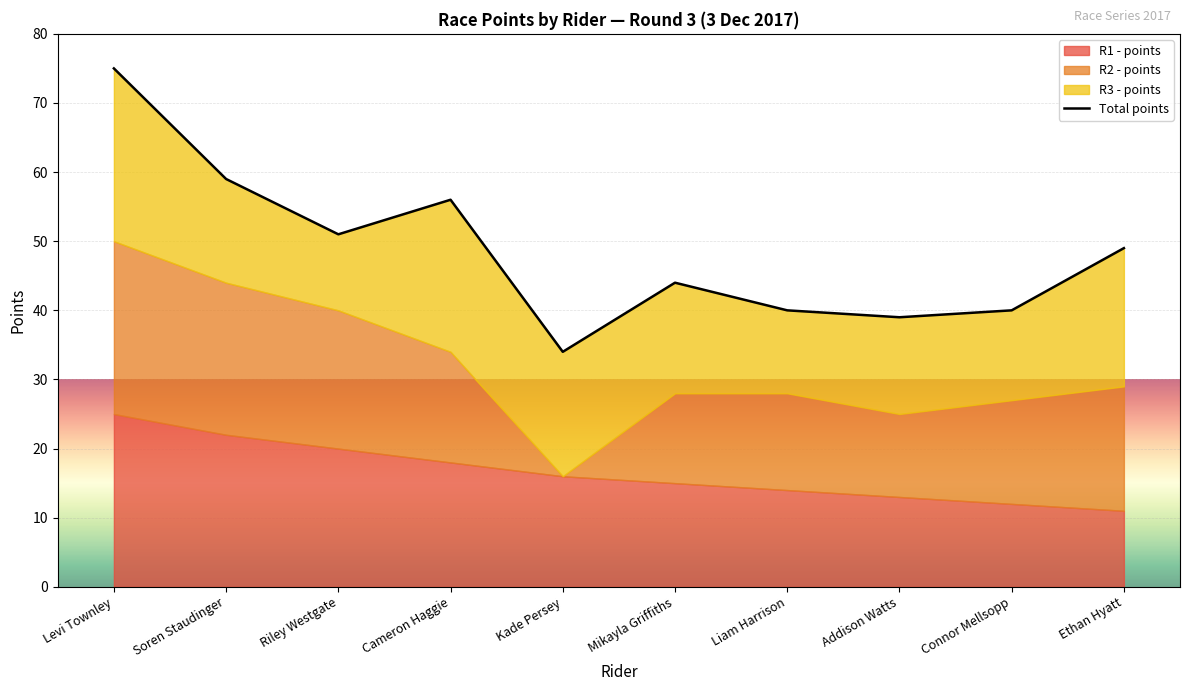

Reading left to right, extract all data points from this chart.

75	59	51	56	34	44	40	39	40	49